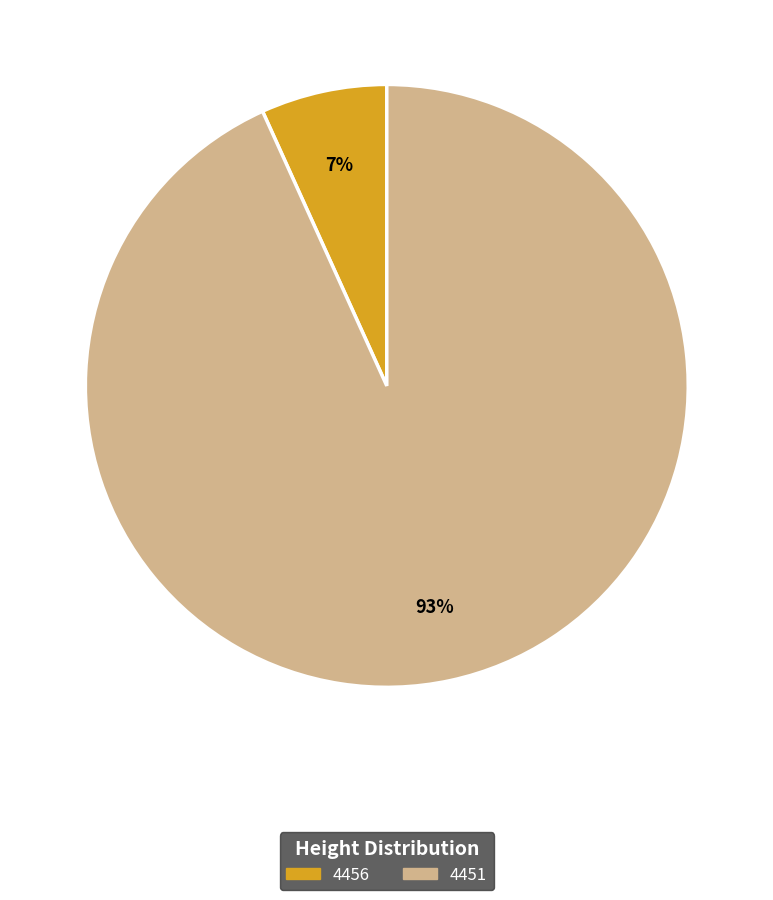

Rank the categories by value from highest to lowest.

4451, 4456